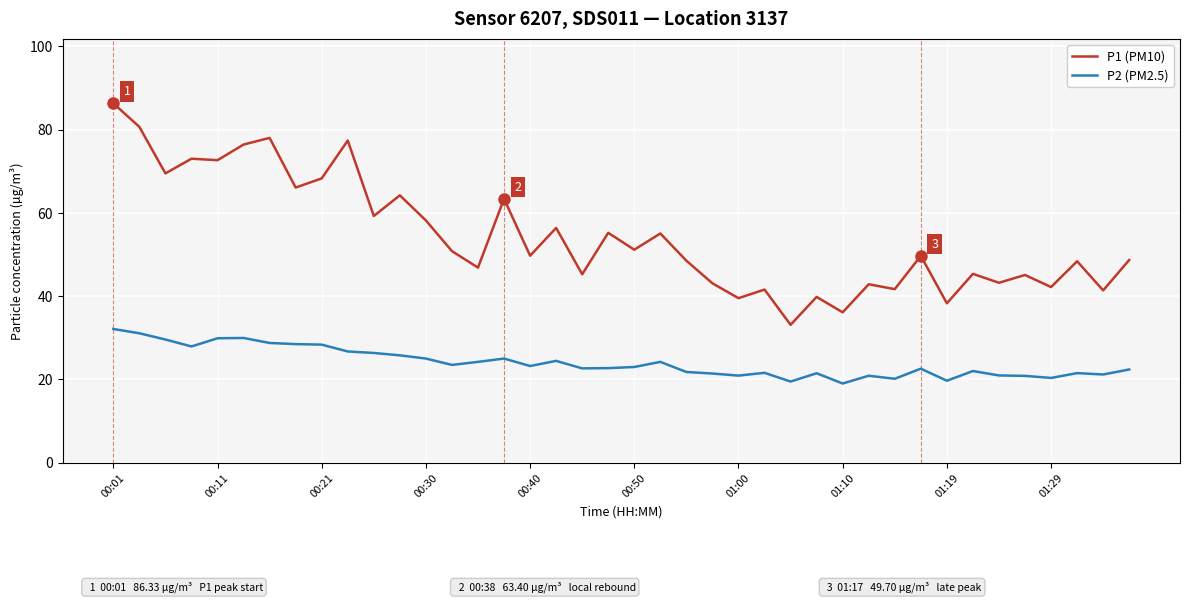

True or false: P1 (PM10) and P2 (PM2.5) intersect in this chart.

False